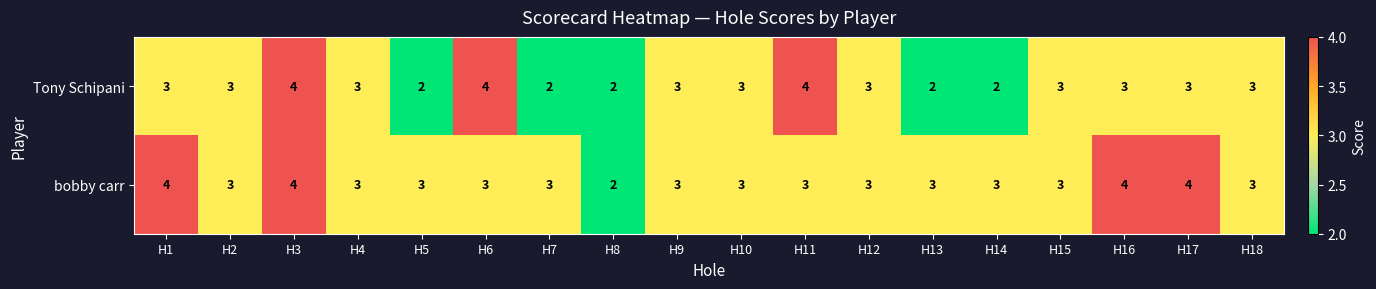

Rank the series at H13 from highest to lowest value.

bobby carr, Tony Schipani